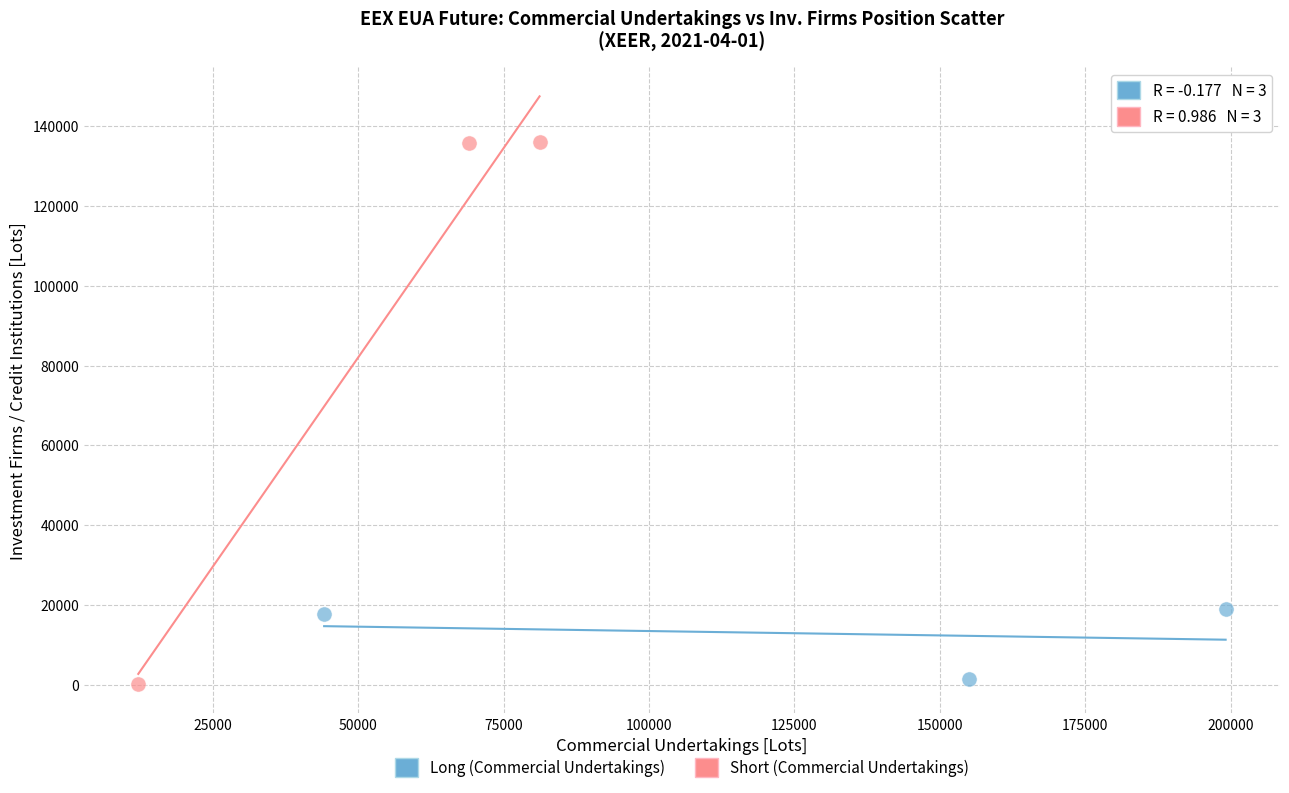

Which series contains the highest Y value?

Short (Commercial Undertakings)